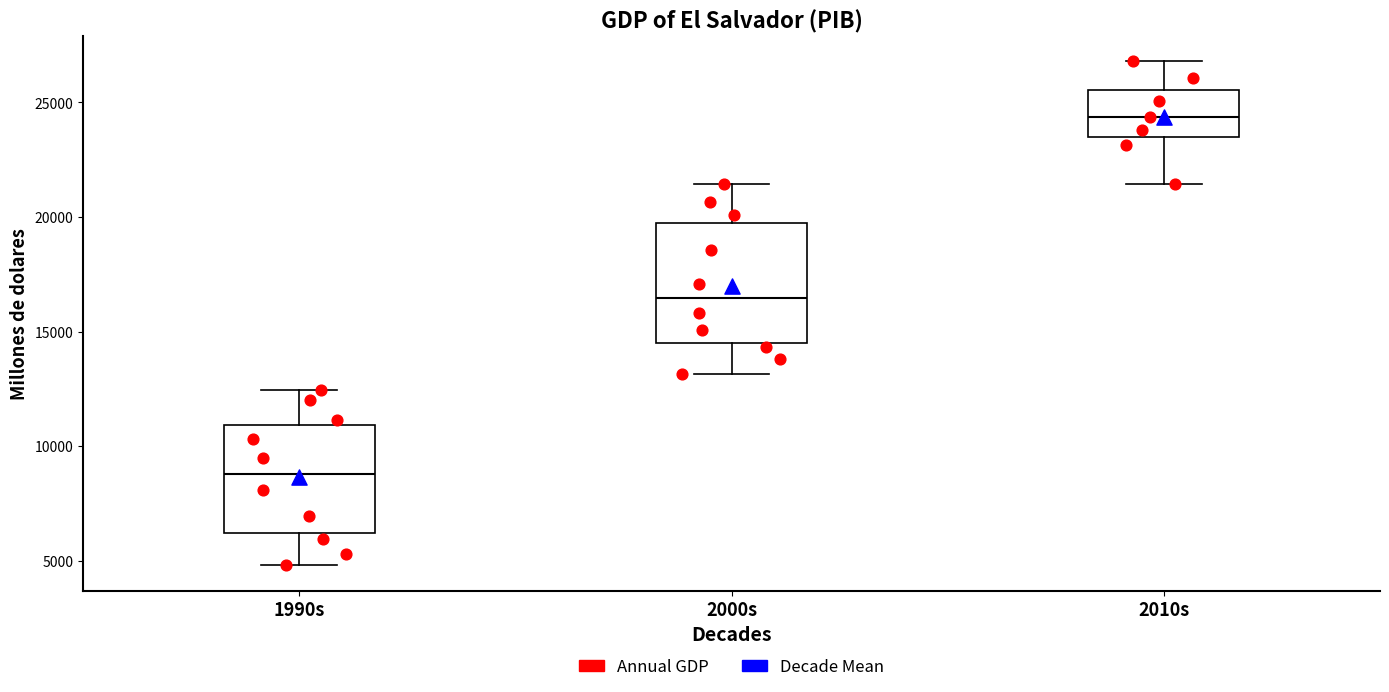

Reading left to right, read every box against the y-axis: the position of its median line, the range the box covers, and the ends of its whiskers. The values are not printed on the chart, so give them approximately, as read against the axis.

1990s: median 9000, box 6000 to 11000, whiskers 5000 to 12500
2000s: median 16500, box 14500 to 19500, whiskers 13000 to 21500
2010s: median 24500, box 23500 to 25500, whiskers 21500 to 27000